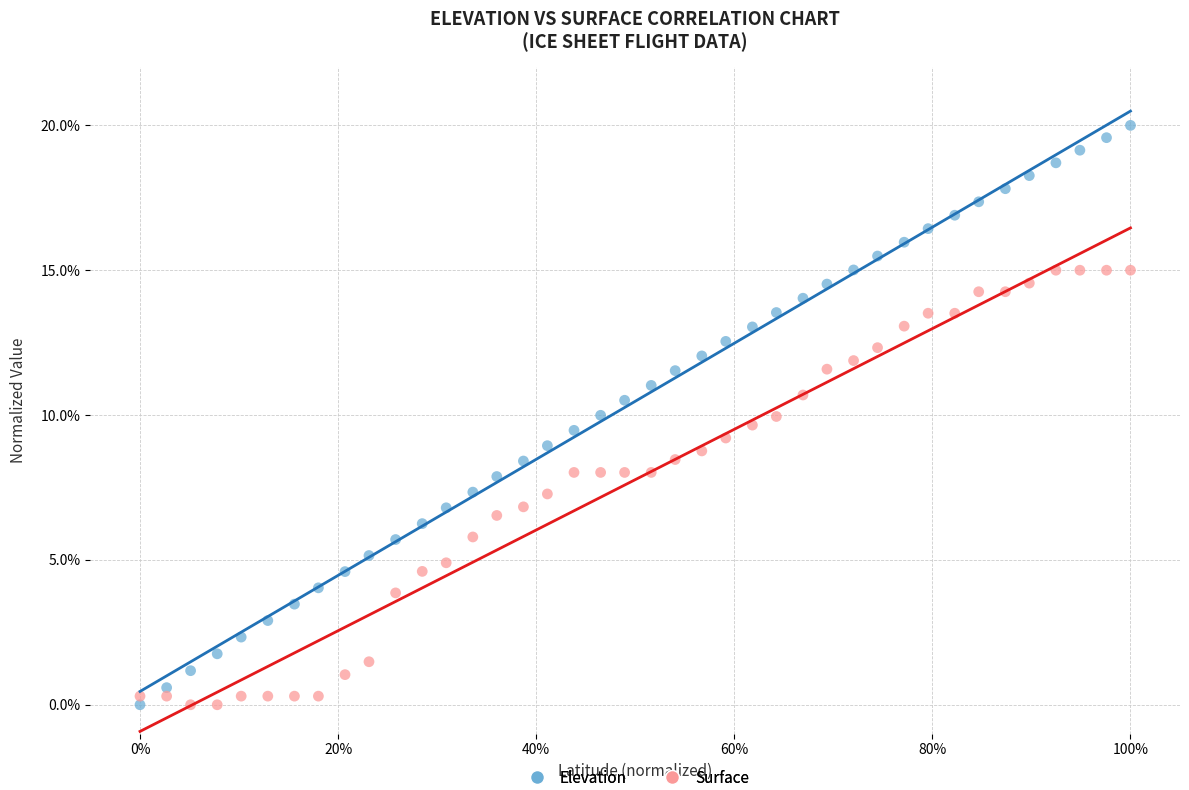

Which series contains the highest Y value?

Elevation